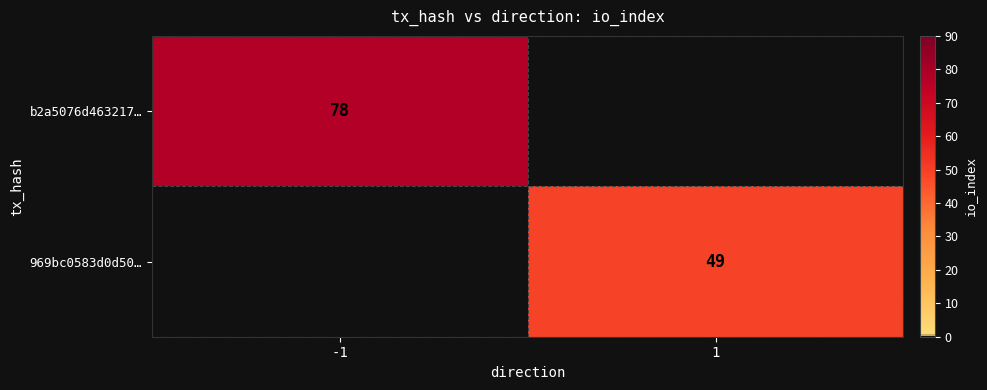

Is the value of 969bc0583d0d50… at 1 greater than the value of b2a5076d463217… at -1?

No